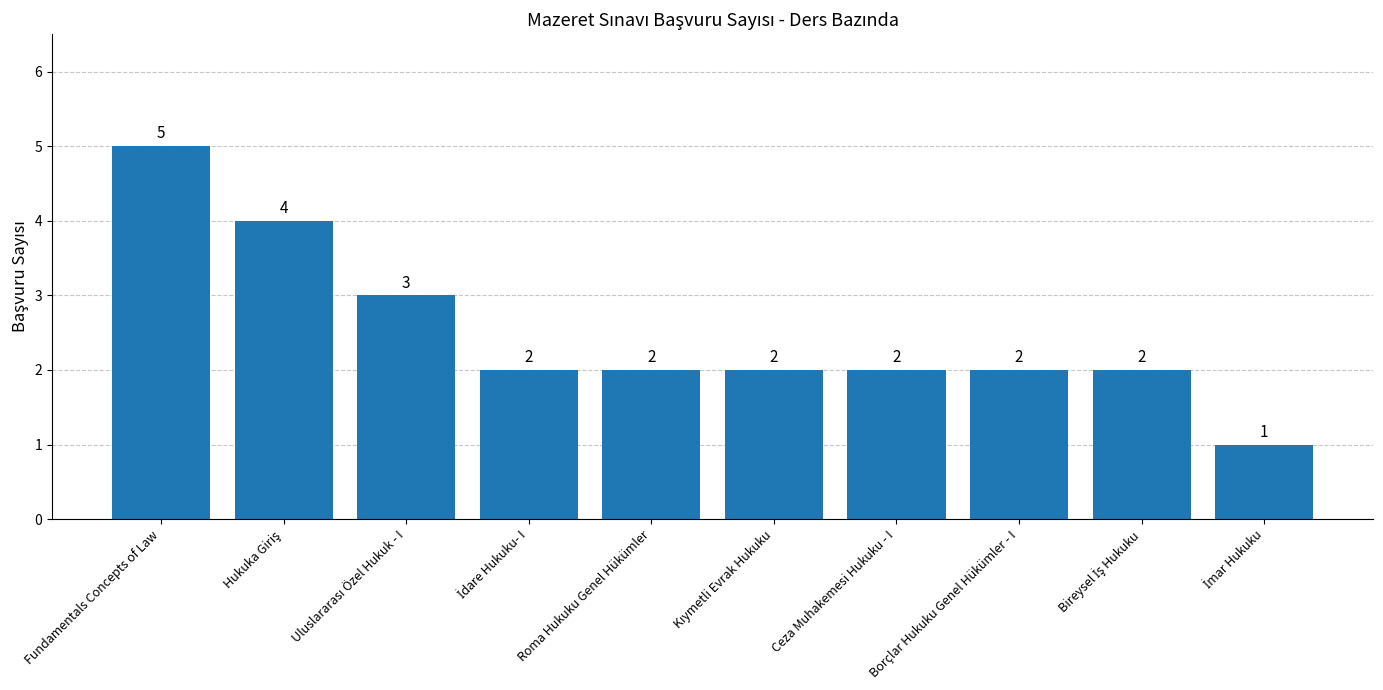

What position from the left is Fundamentals Concepts of Law?

1